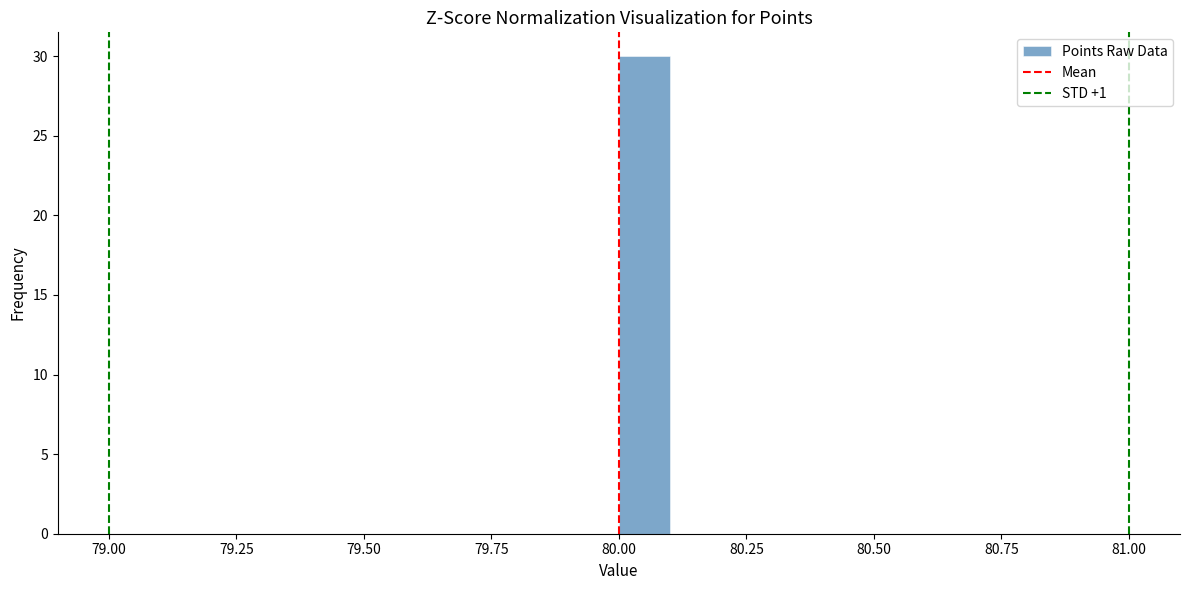

Around what value on the x-axis is the tallest bar? Give the approximate position of its centre, as read against the axis.

80.05